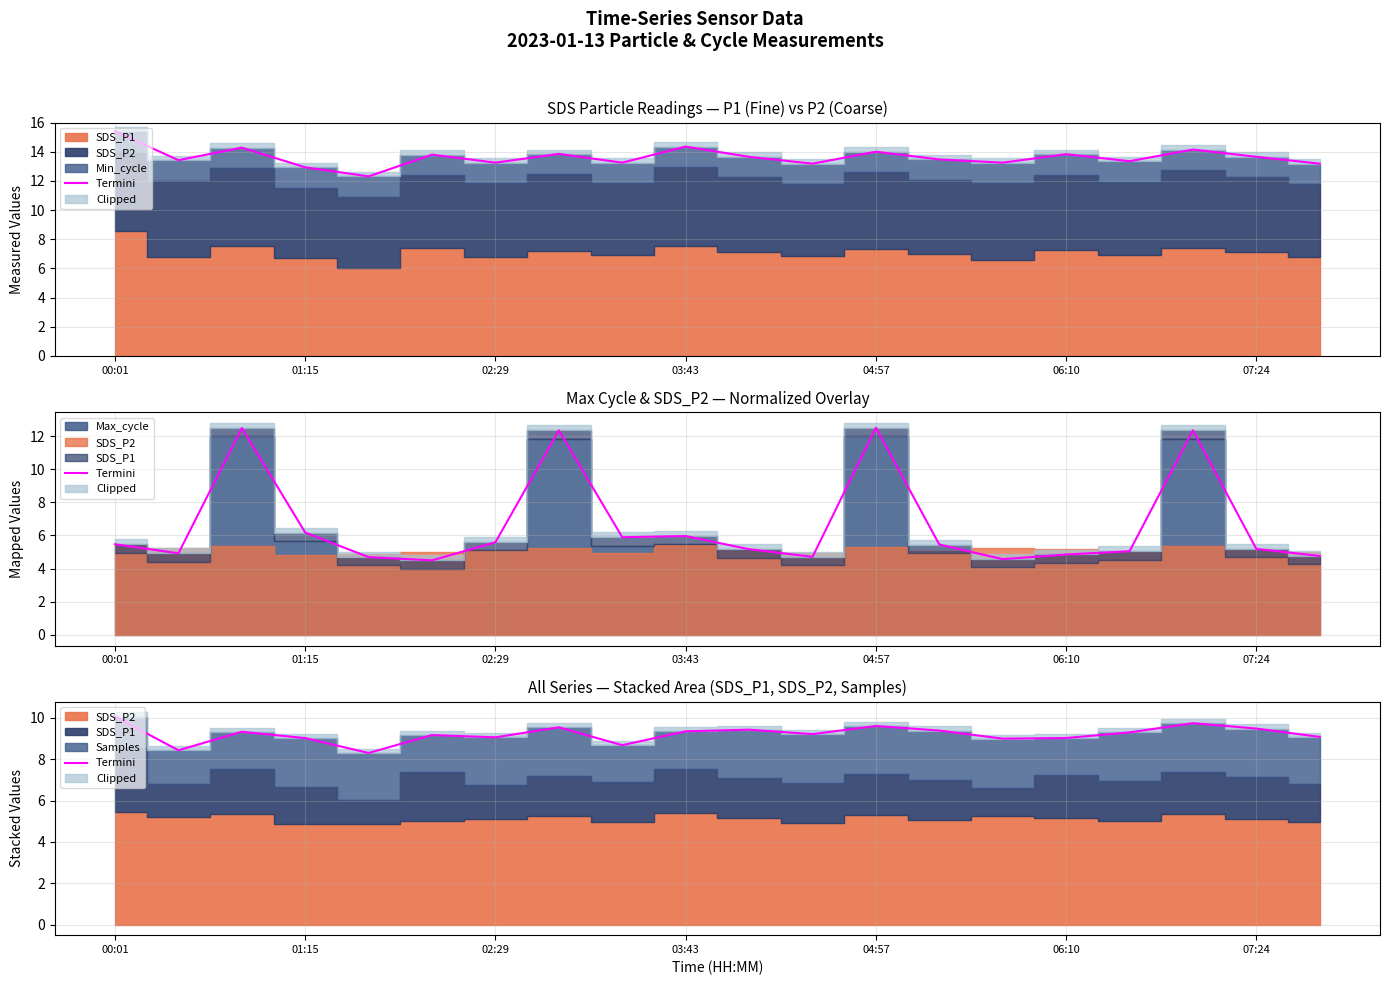

Which has a higher value, 8 or 02:29?

02:29